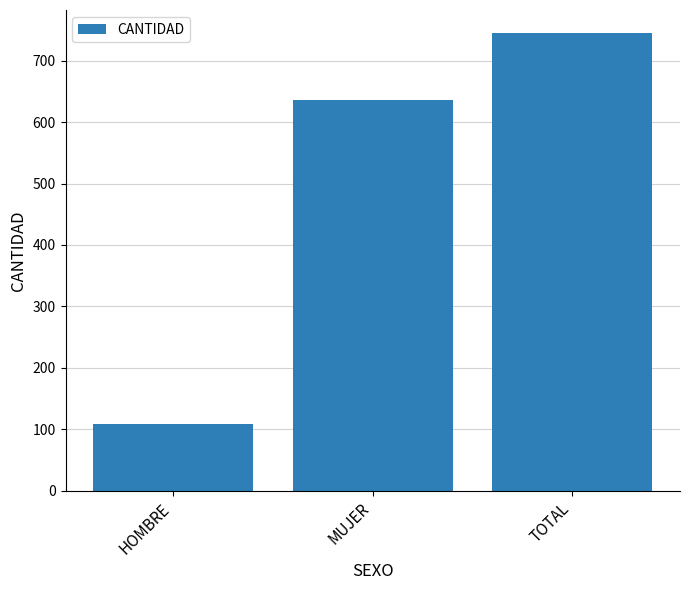

What is the change in value from MUJER to TOTAL?

+109